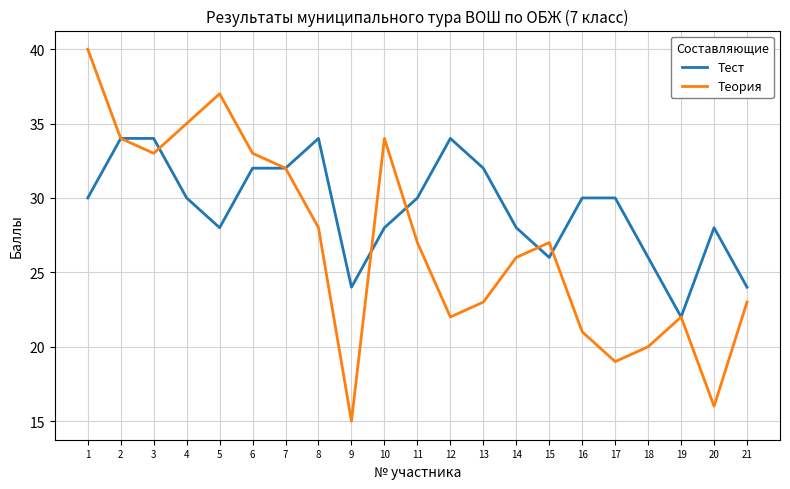

What is the difference between the highest and lowest values at 6?

1